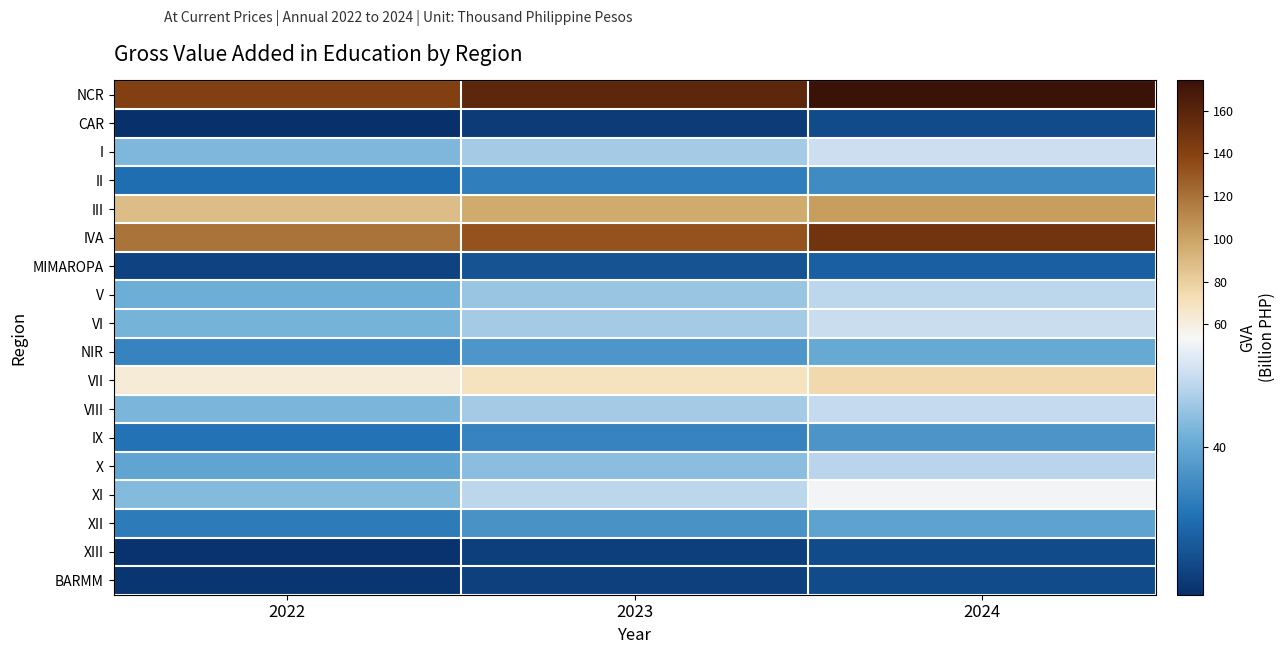

What is the smallest value displayed?

21.4